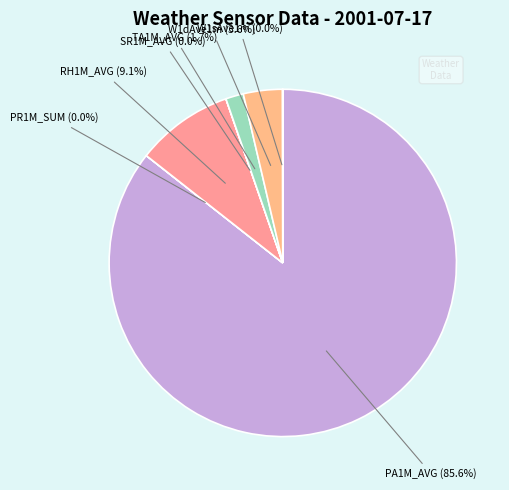

Is there a majority slice in this chart?

Yes